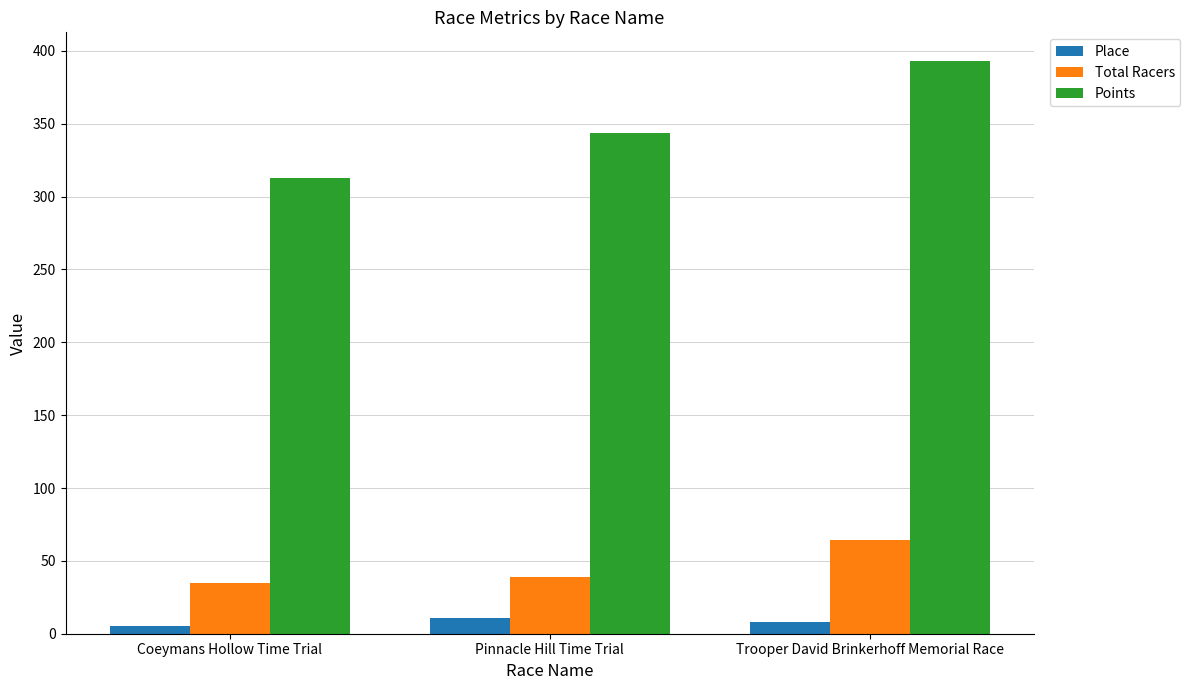

At which label does Points reach its peak?

Trooper David Brinkerhoff Memorial Race